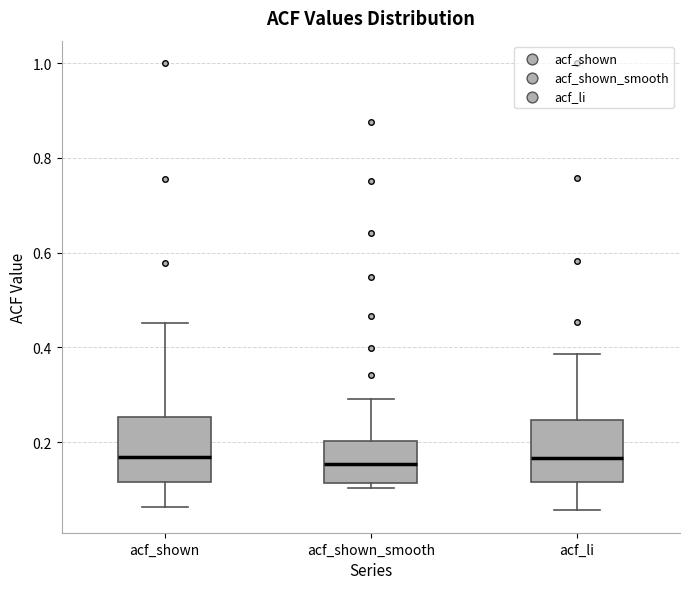

Reading left to right, read every box against the y-axis: the position of its median line, the range the box covers, and the ends of its whiskers. The values are not printed on the chart, so give them approximately, as read against the axis.

acf_shown: median 0.16, box 0.12 to 0.26, whiskers 0.06 to 0.46
acf_shown_smooth: median 0.16, box 0.12 to 0.20, whiskers 0.10 to 0.30
acf_li: median 0.16, box 0.12 to 0.24, whiskers 0.06 to 0.38